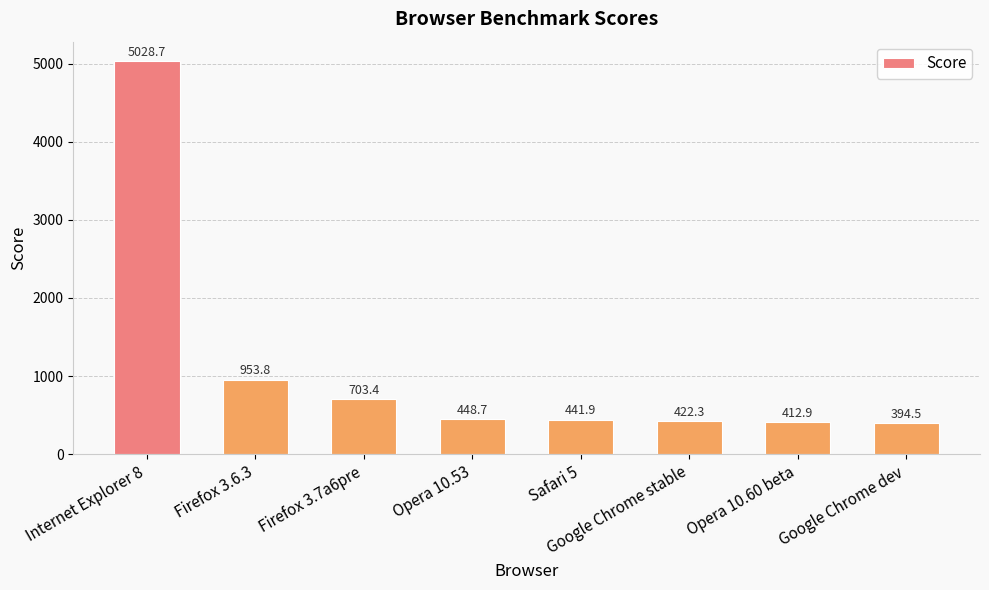

What is the sum of all values?

8806.3